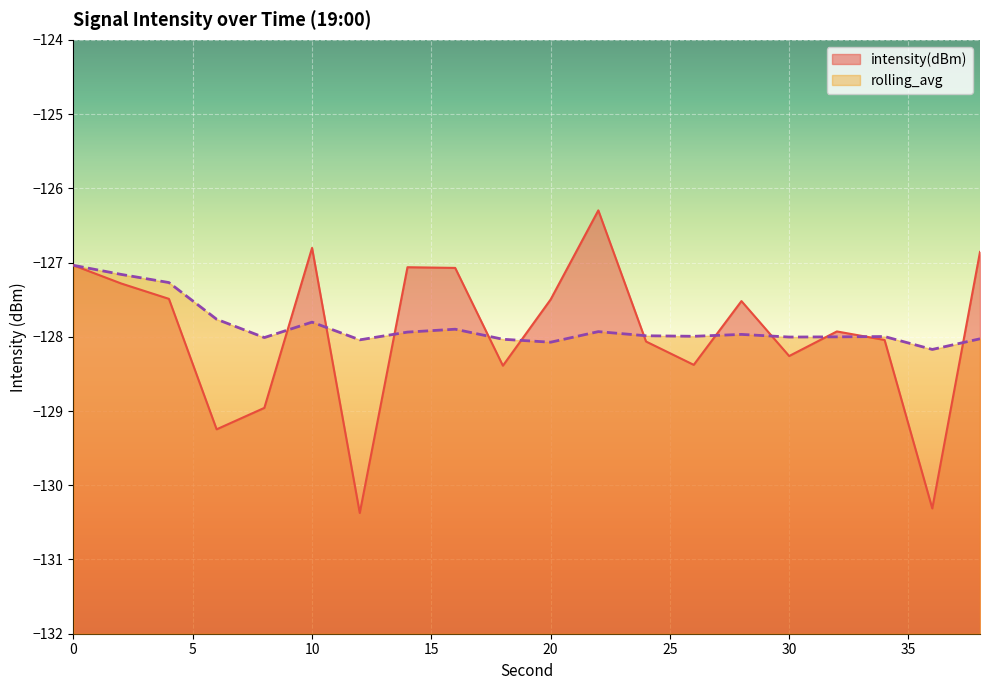

What is the difference between the maximum and minimum values in the intensity(dBm) series?

4.1